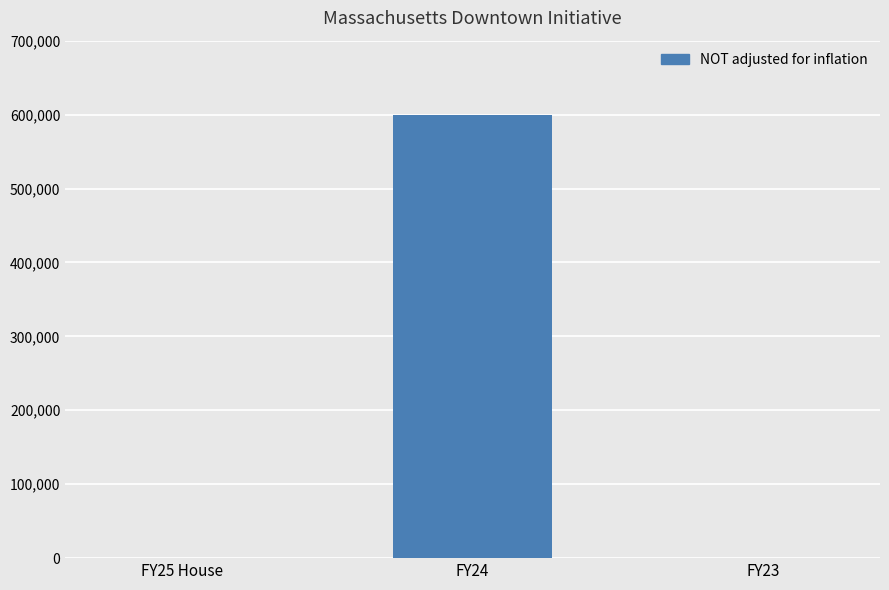

Is it true that the value at FY23 is 0?

True